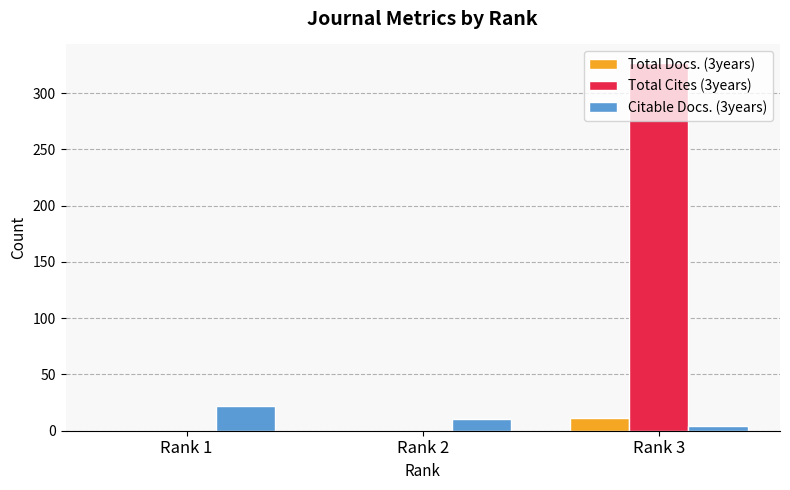

Is it true that Total Docs. (3years) equals 0 at Rank 2?

True